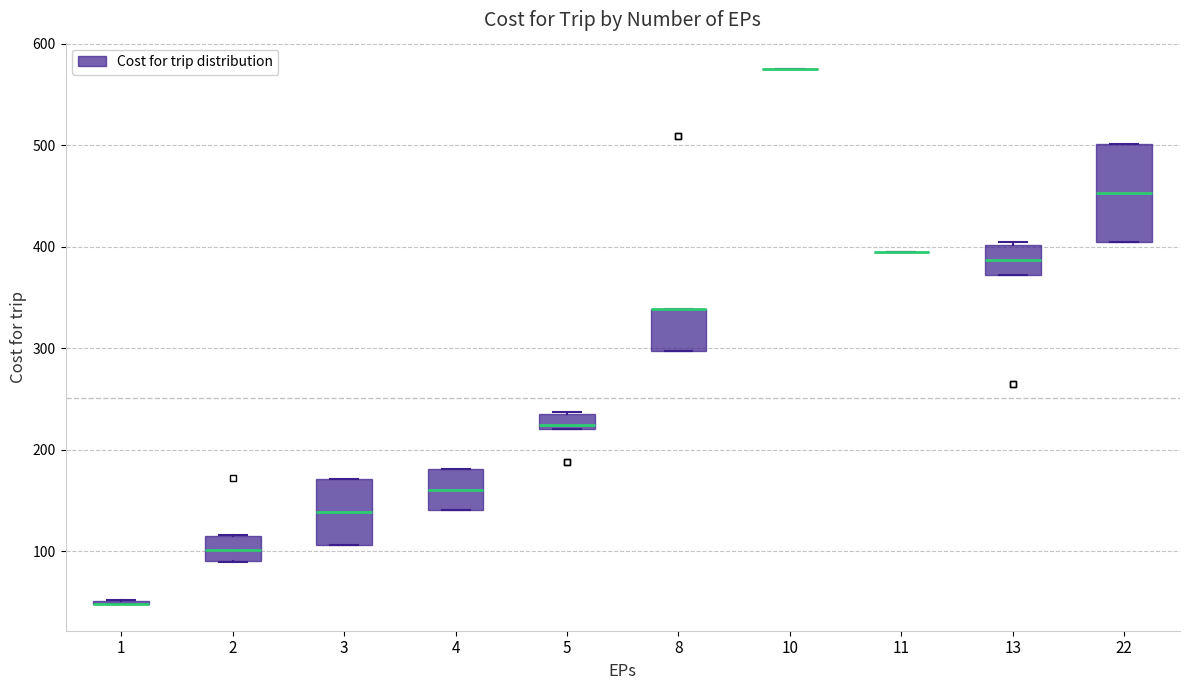

Which box is the tallest, from its lower edge to its upper edge?

22